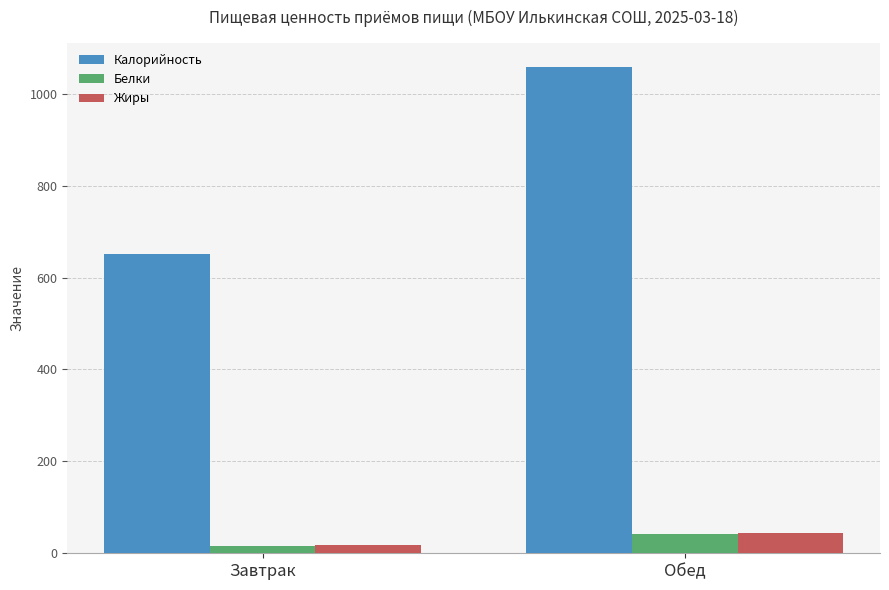

What is the total value across all series at Завтрак?

683.0